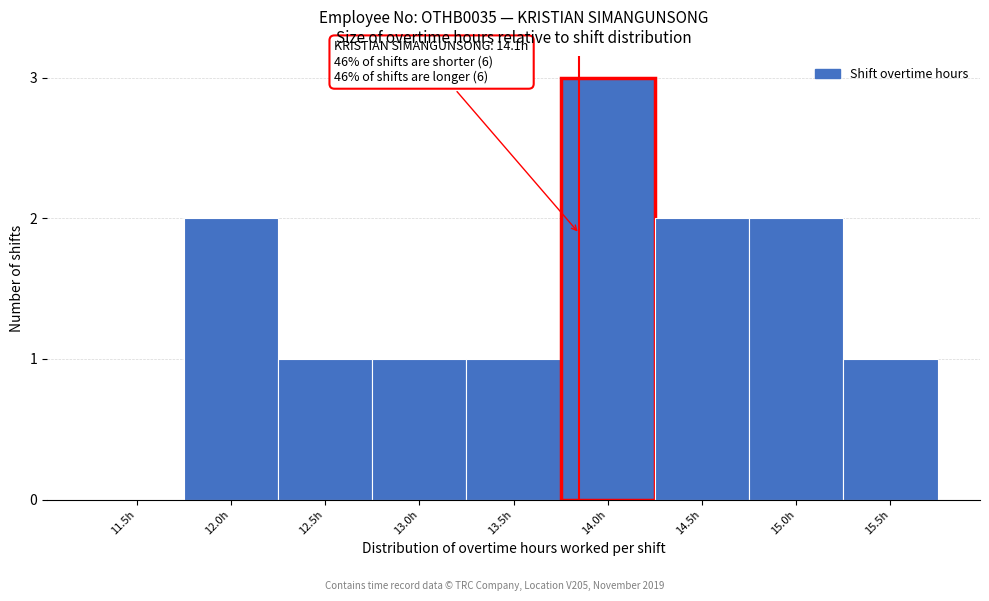

Reading right to left, list all the values displayed in this chart.

15.5h=1	15.0h=2	14.5h=2	14.0h=3	13.5h=1	13.0h=1	12.5h=1	12.0h=2	11.5h=0